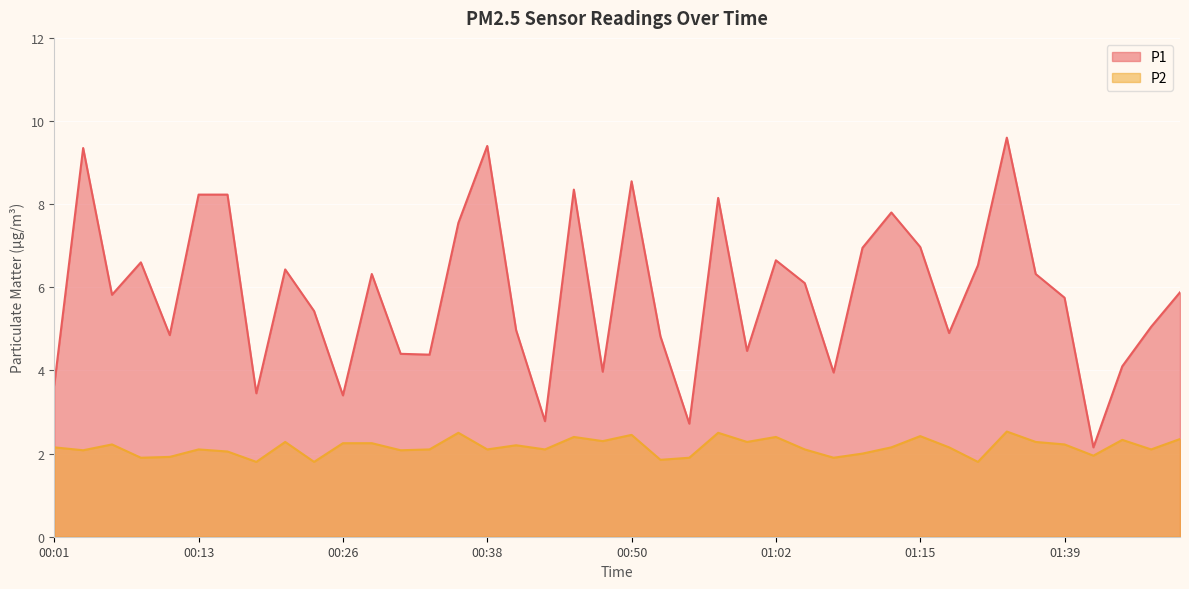

What is the difference between the P2 values at 01:41 and 00:09?

0.1